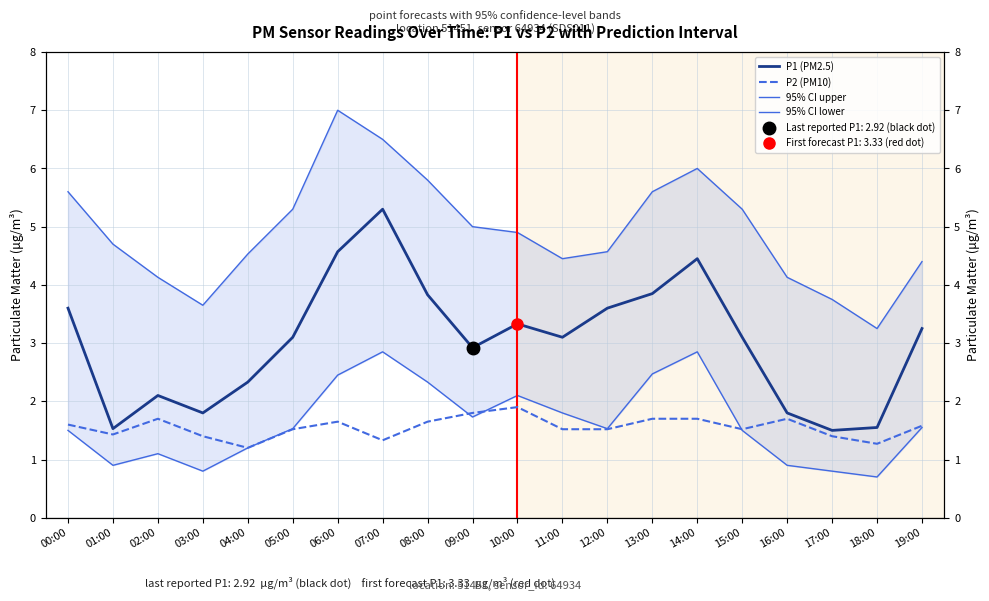

What is the difference between the maximum and minimum values in the 95% CI lower series?

2.2